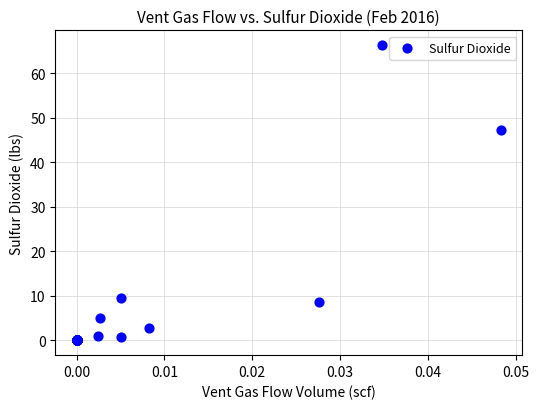

What Y value in the scatter plot is closest to 33?

47.1